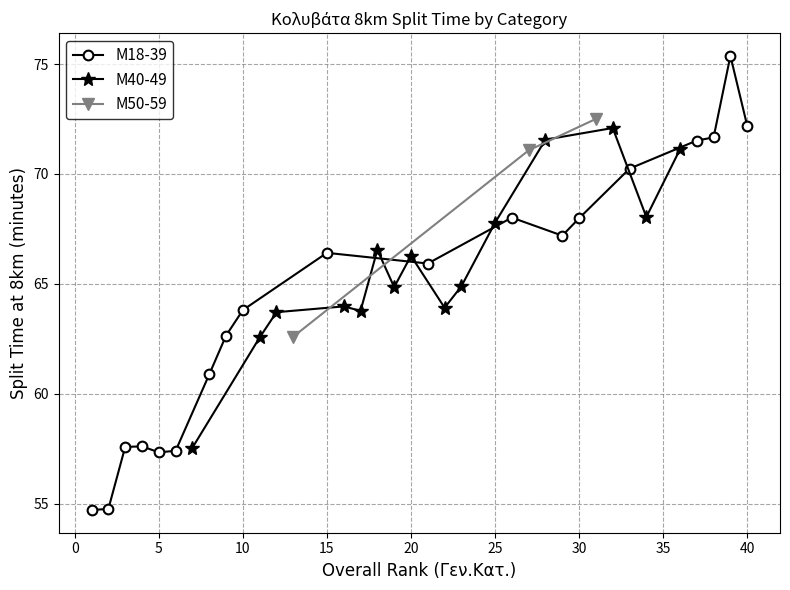

The M50-59 series shows 111.7 at 6. True or false?

False